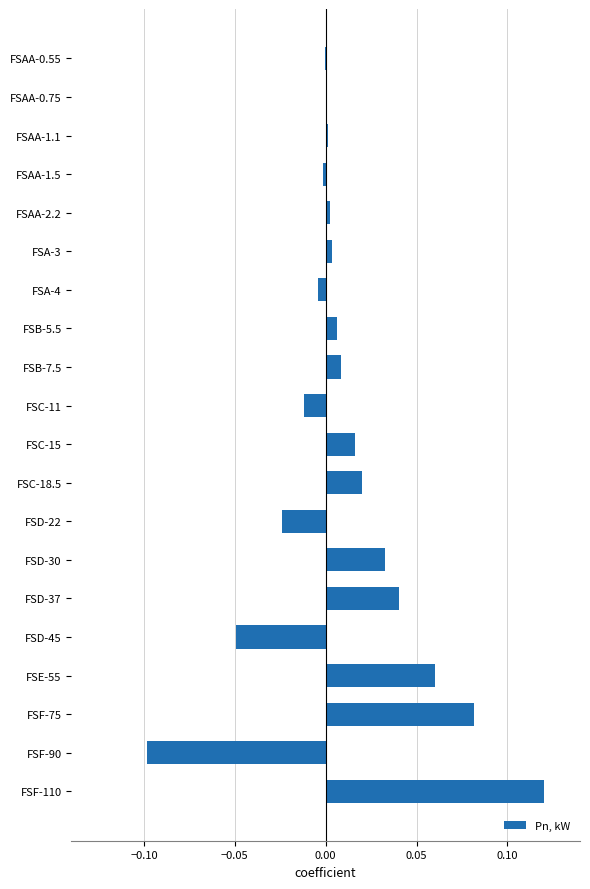

The chart shows a value of 0.1 at FSD-37. True or false?

False